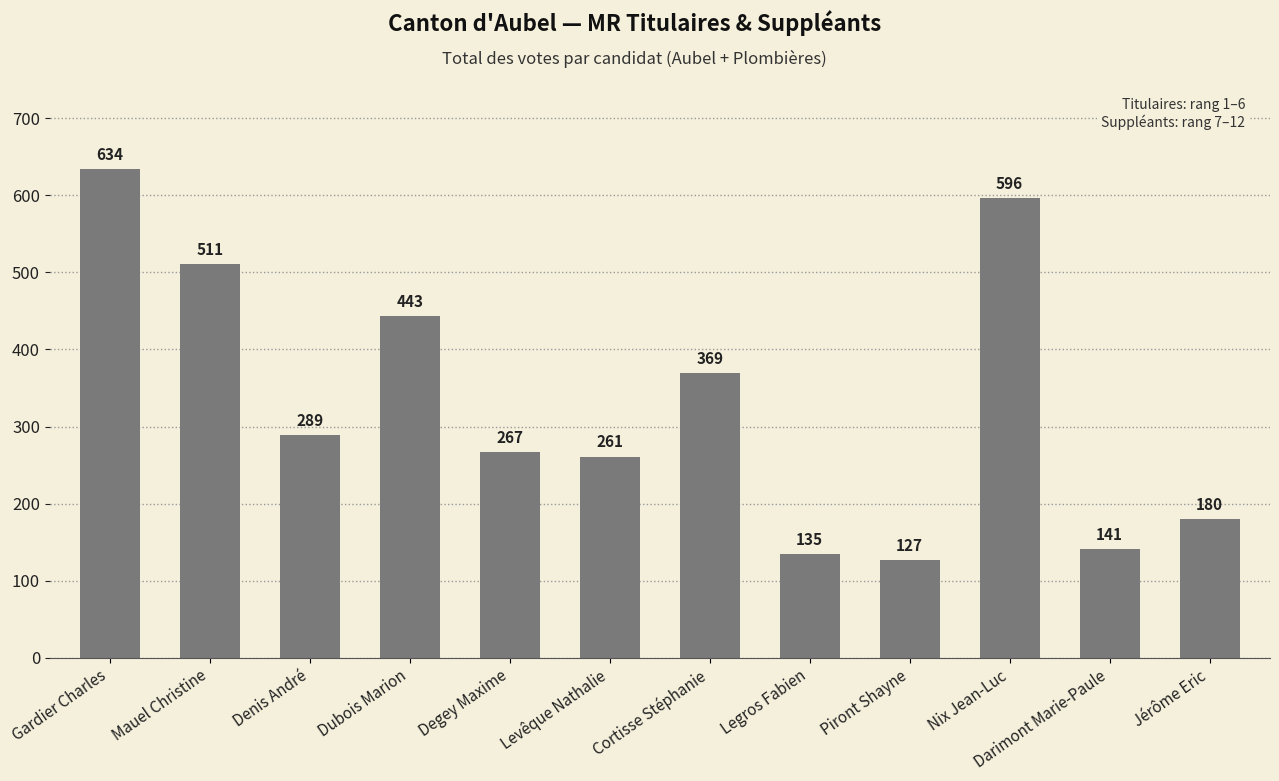

Which category has the highest value across all series?

Gardier Charles